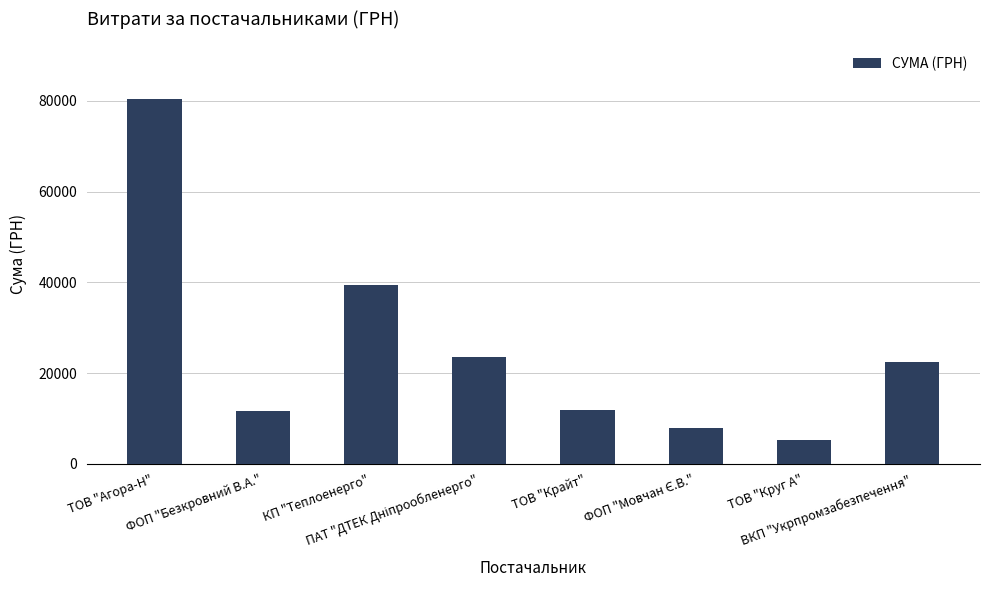

What is the value of the 3rd bar from the left?

39389.0